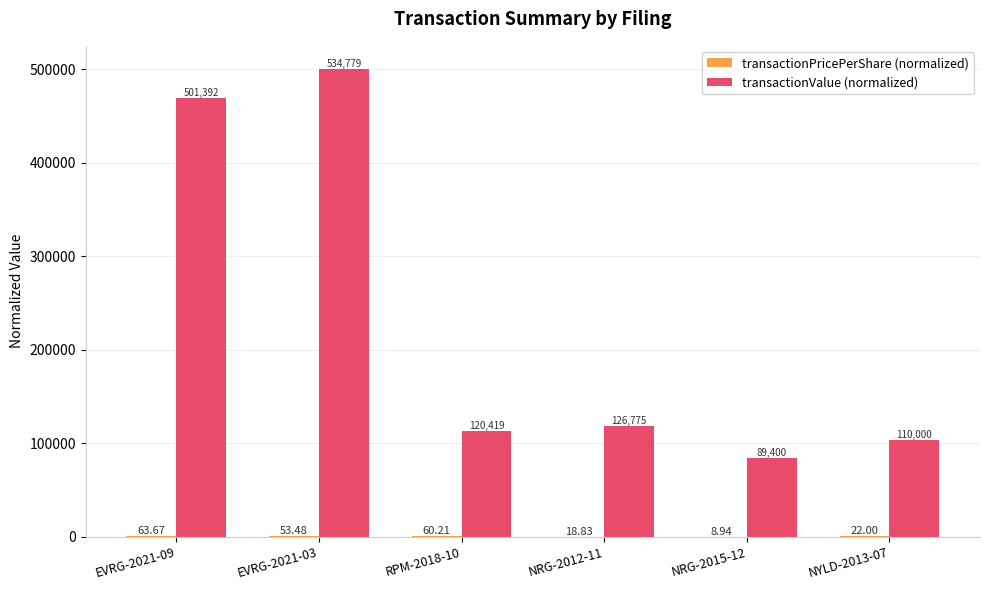

At which category is the sum across all series the highest?

EVRG-2021-03